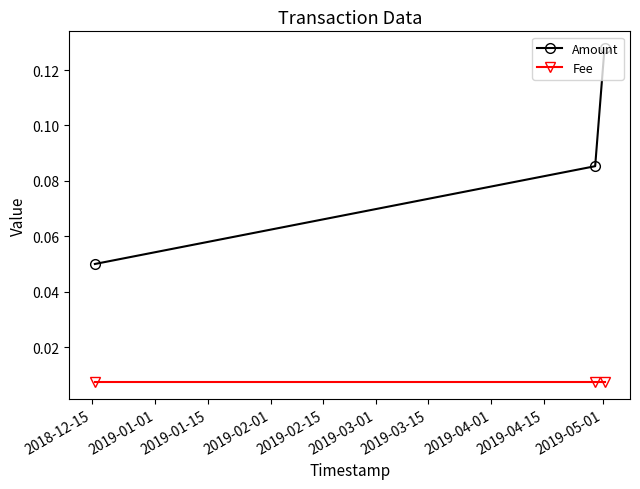

Does the chart display data point markers on the line(s)?

Yes